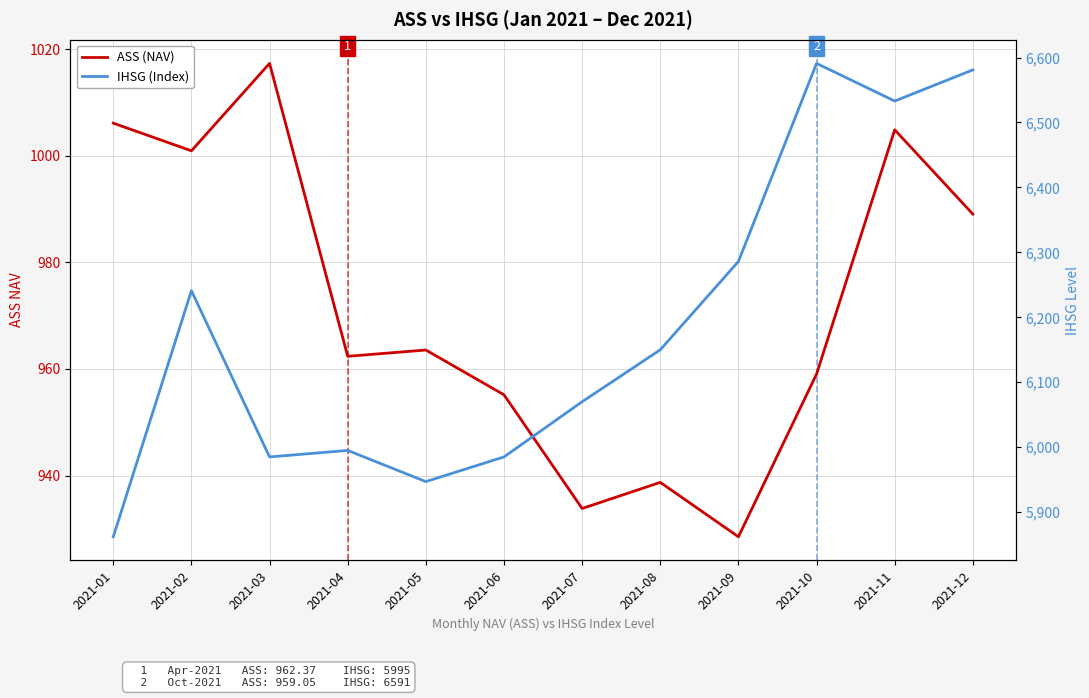

The ASS (NAV) series shows 1654.0 at 2021-07. True or false?

False